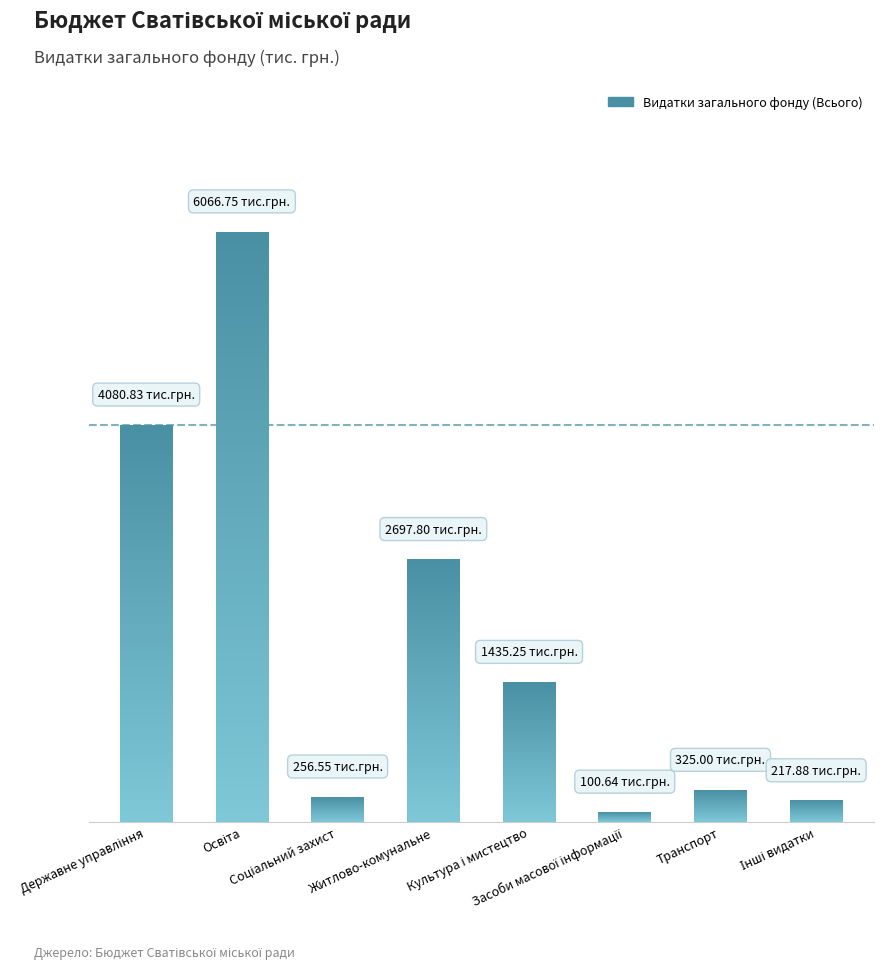

Are the bars horizontal?

No